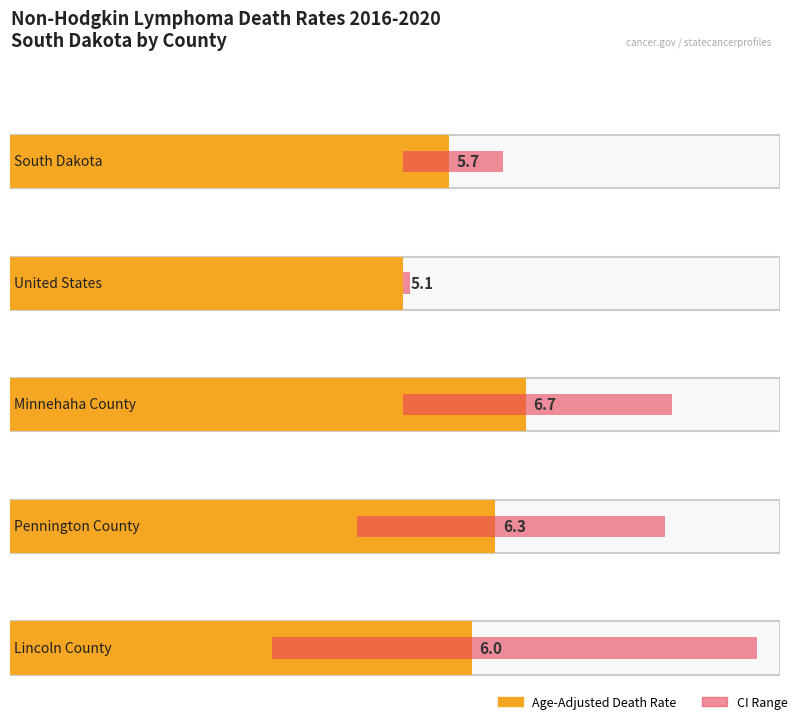

What is the sum of the Age-Adjusted Death Rate values at Minnehaha County and Lincoln County?

12.7